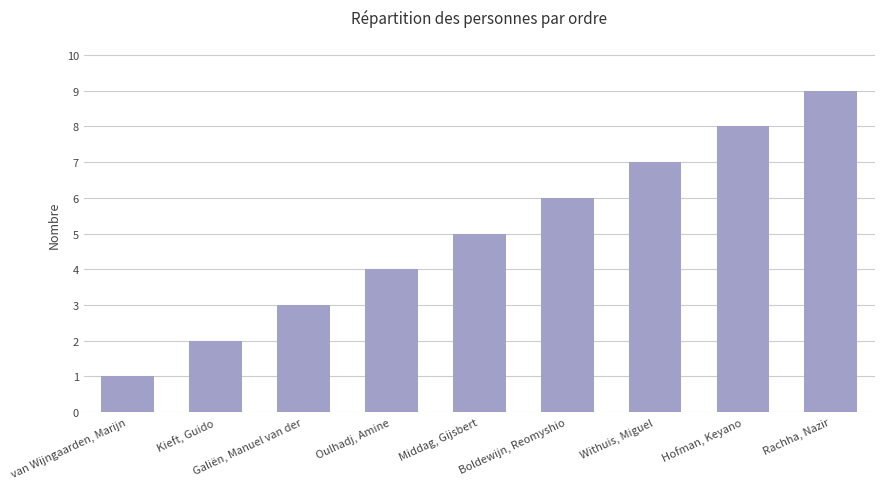

What is the difference between the maximum and minimum values?

8